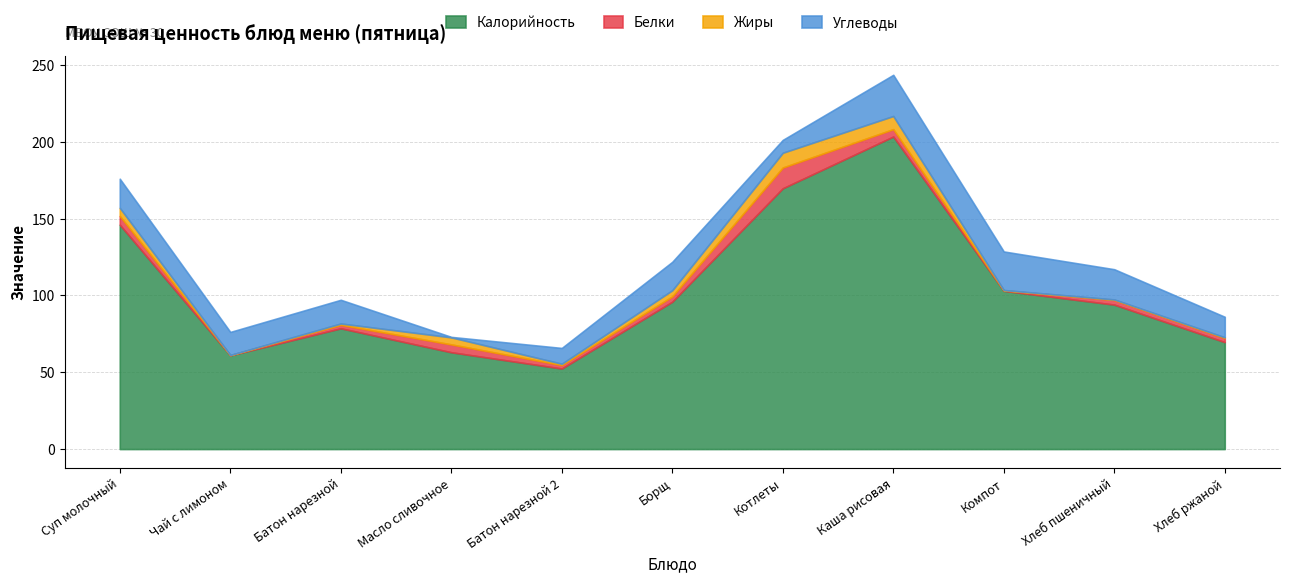

At which category does the chart reach its minimum across all series?

Чай с лимоном